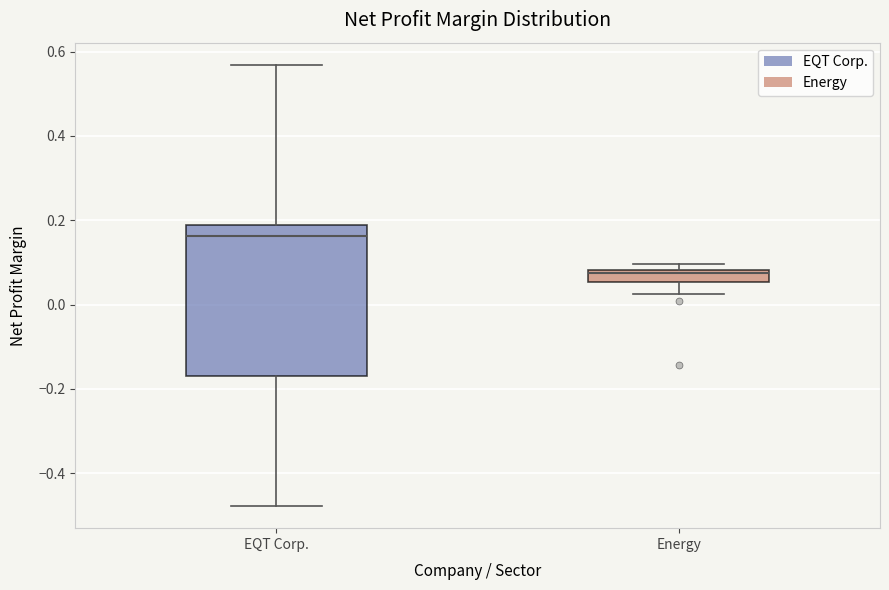

Which box has the highest median line?

EQT Corp.